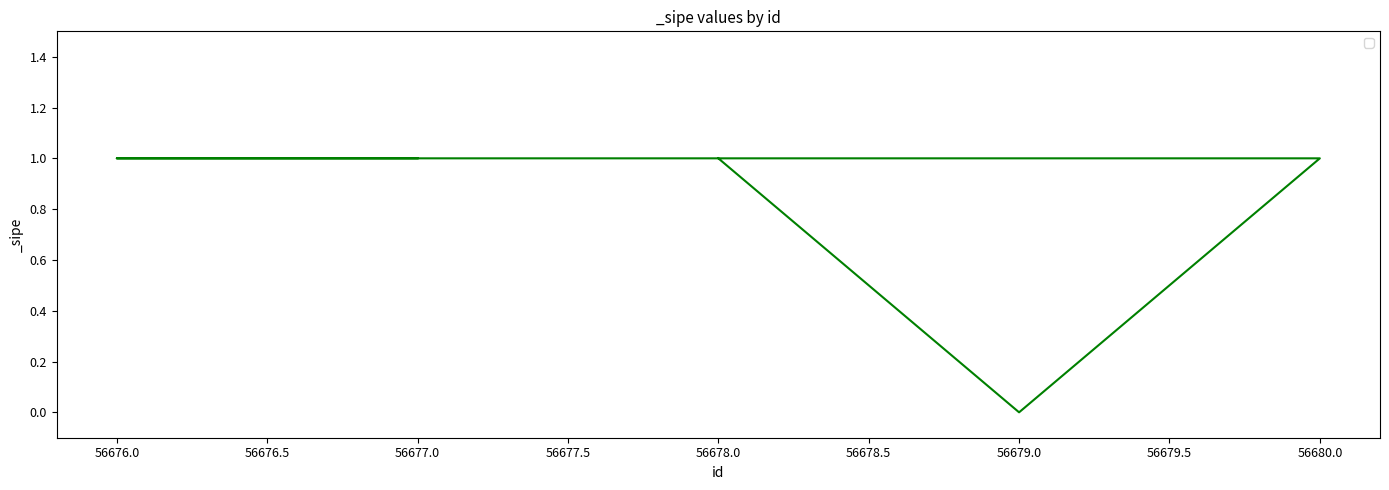

Reading right to left, what are all the values shown in this chart?

1	0	1	1	1